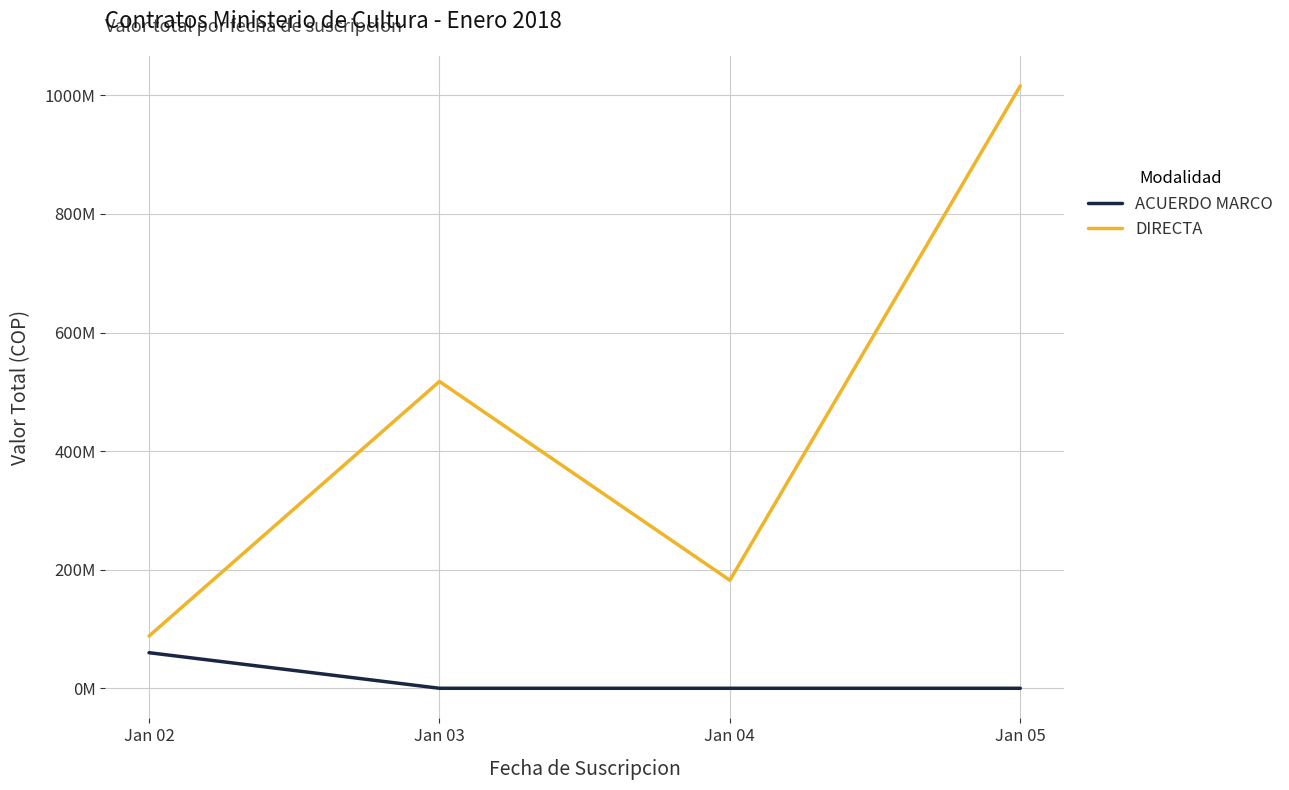

Reading right to left, what are all the values shown in this chart?

ACUERDO MARCO: Jan 05=0	Jan 04=0	Jan 03=0	Jan 02=60000000
DIRECTA: Jan 05=1015905388	Jan 04=182143842	Jan 03=517433241	Jan 02=88097213